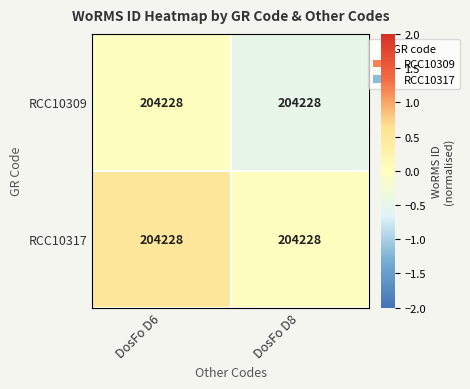

Rank the series by their average value, from lowest to highest.

RCC10309, RCC10317